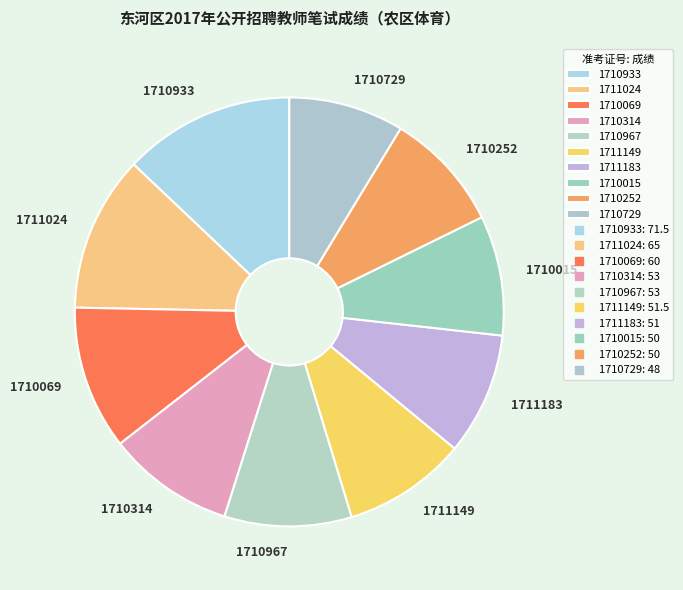

What is the ratio of the value at 1710252 to the value at 1710314?

0.9